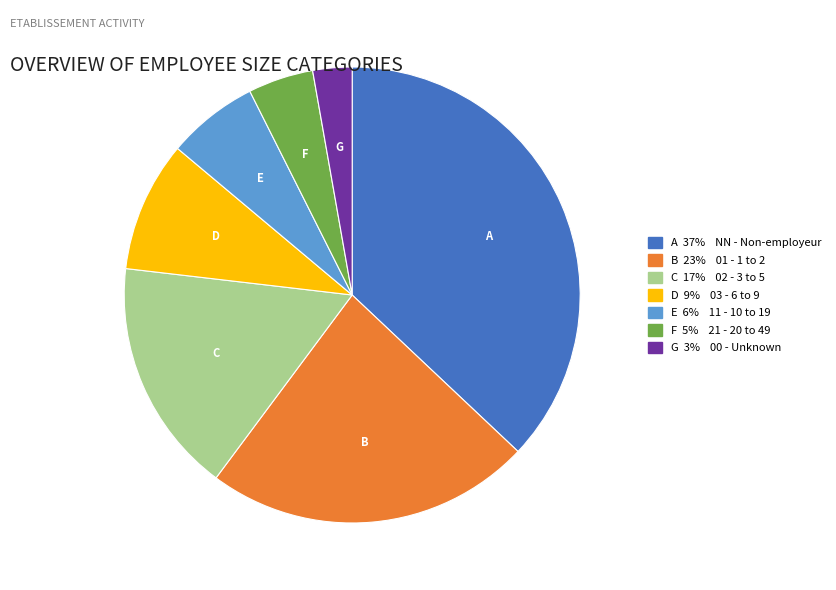

Does any single category account for the majority?

No